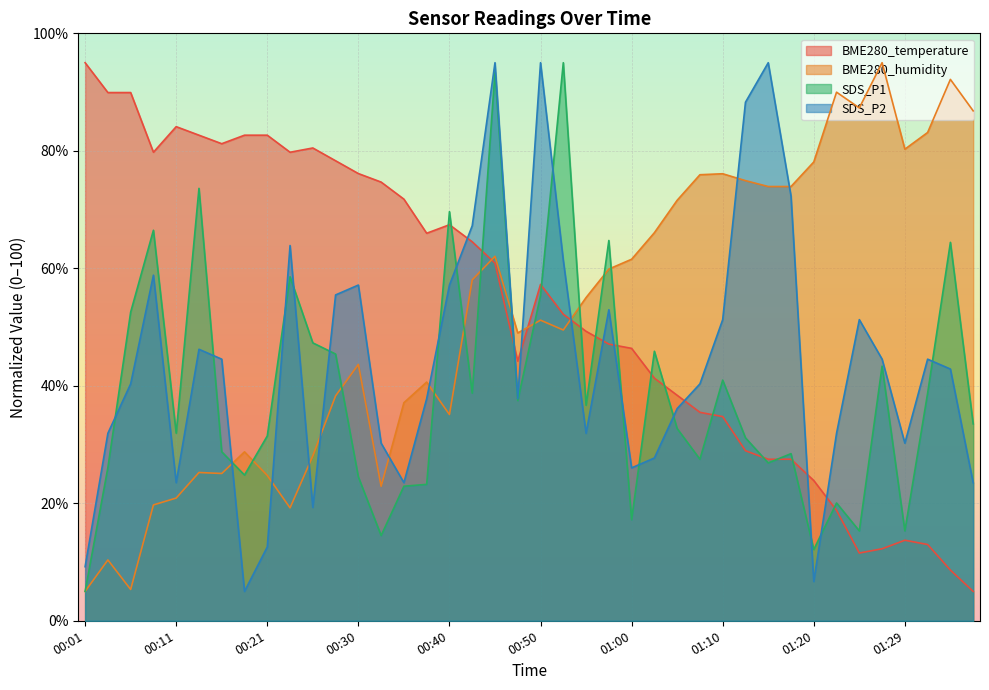

At 00:28, list the series in order from smallest to largest.

BME280_humidity, SDS_P1, SDS_P2, BME280_temperature